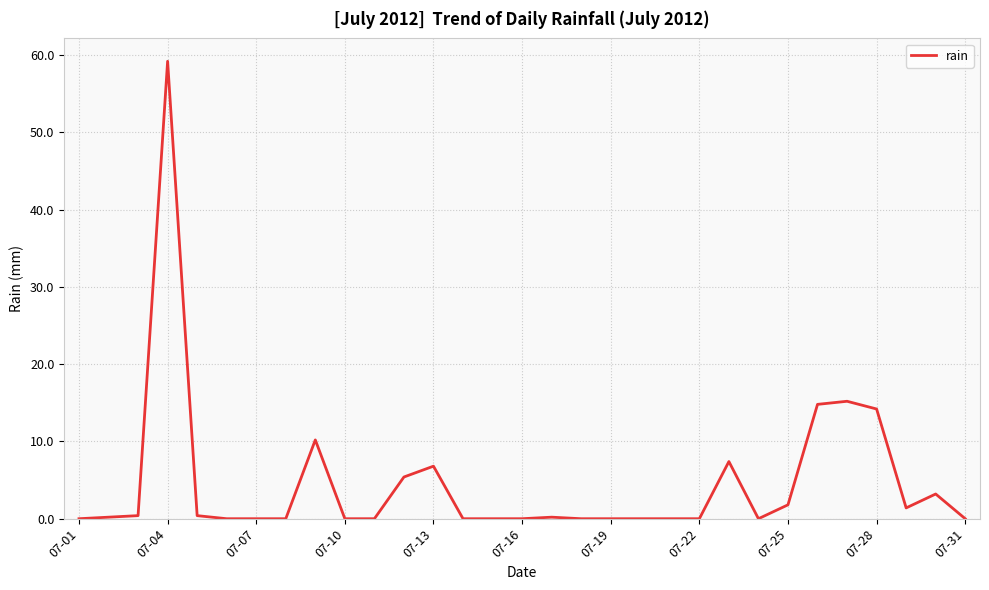

Does the chart have visible grid lines?

Yes